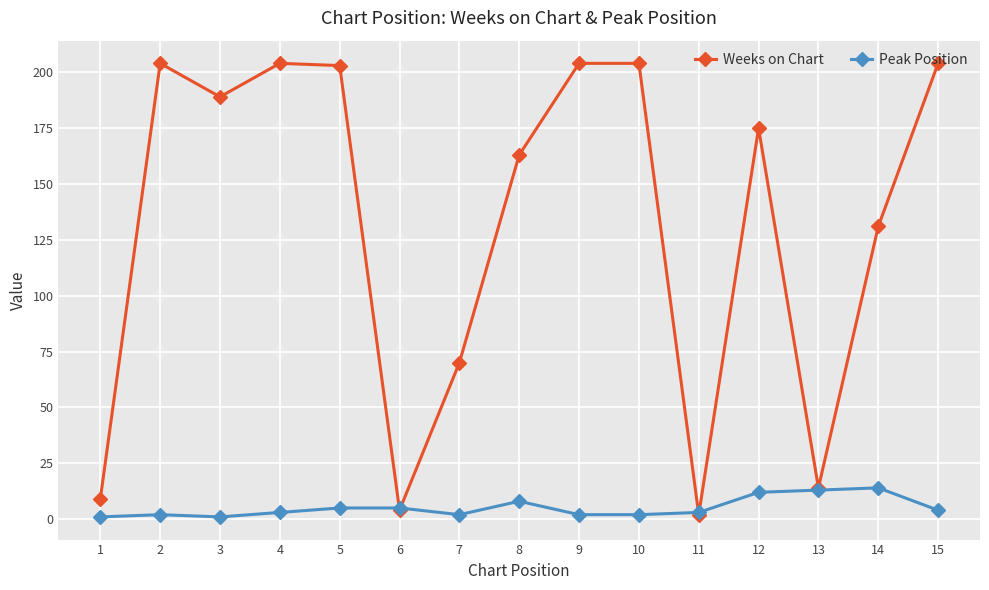

Between 5 and 12, which series saw the biggest shift?

Weeks on Chart